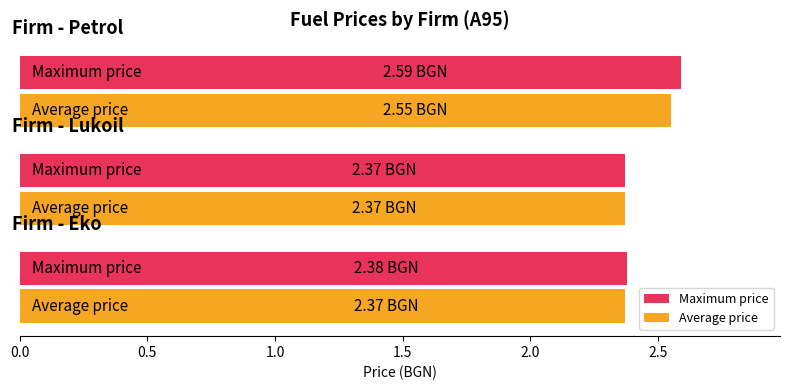

What is the sum of all Average price values?

7.3